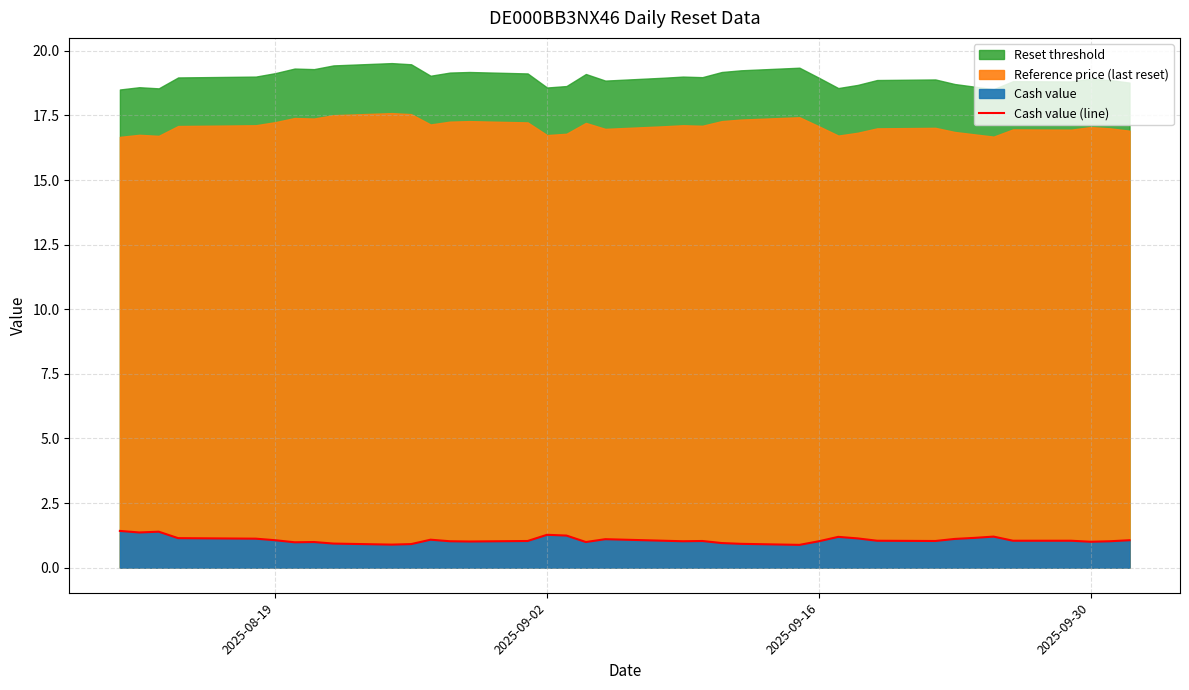

What is the lowest value of the Cash value (line) series?

0.9